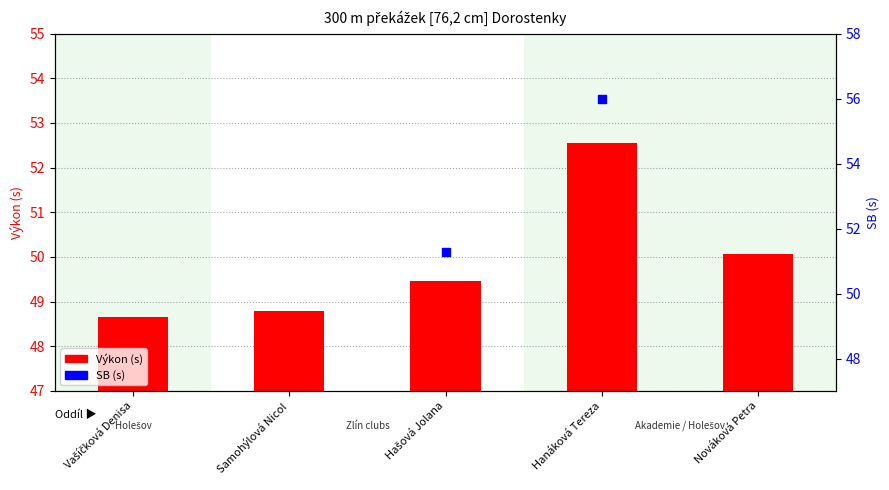

Which series reaches the maximum Y coordinate?

Výkon (s)